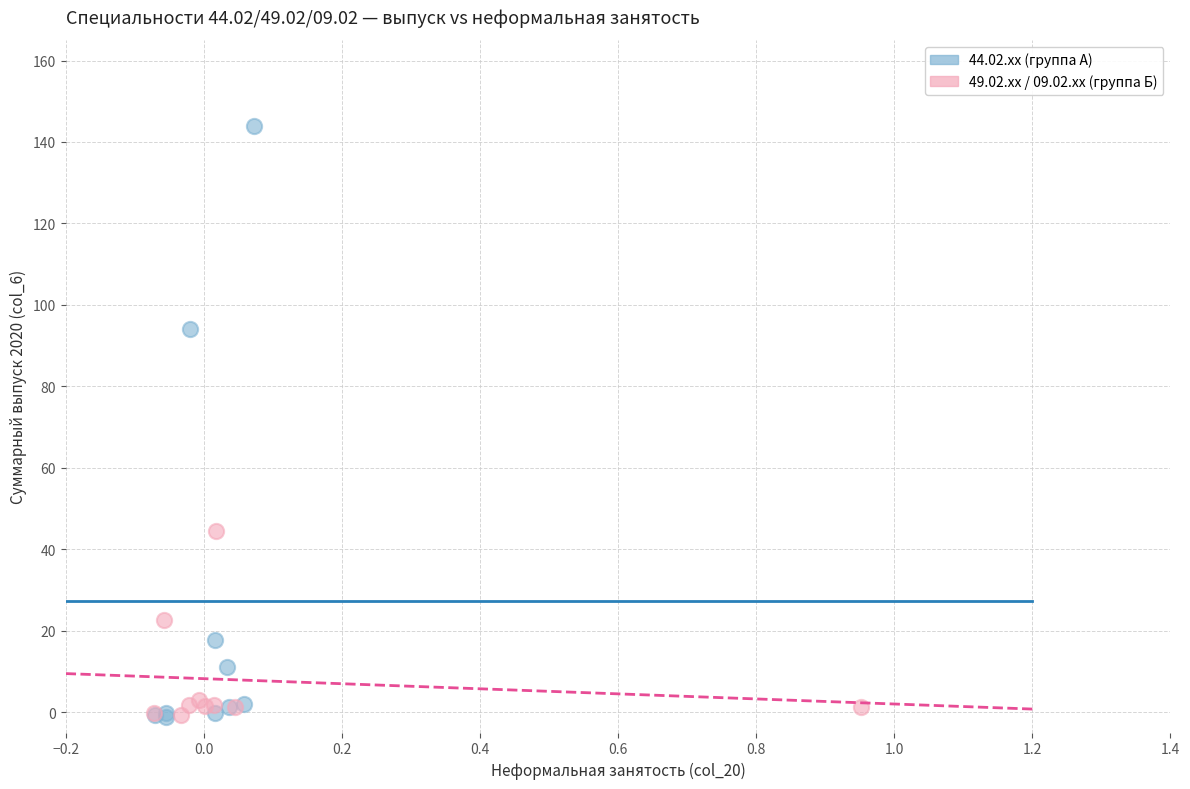

What are all the series names shown in the legend?

44.02.xx (группа А), 49.02.xx / 09.02.xx (группа Б)